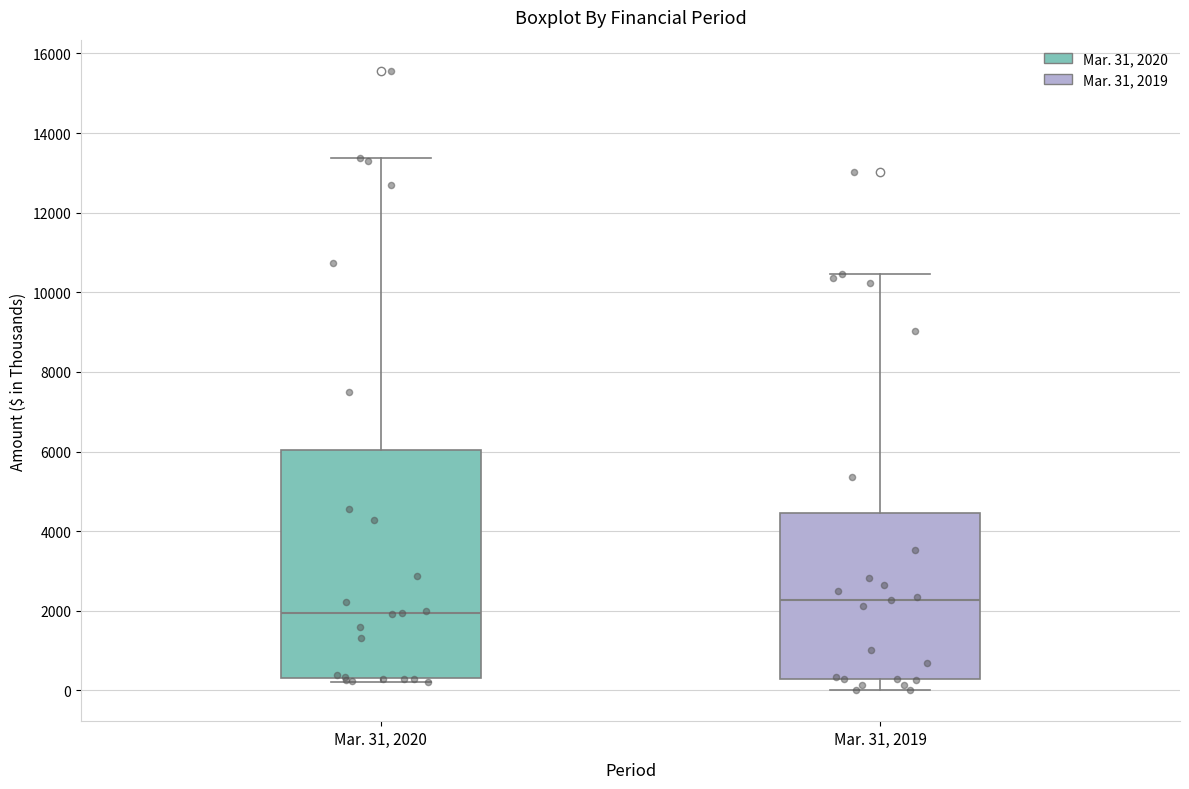

Reading left to right, read every box against the y-axis: the position of its median line, the range the box covers, and the ends of its whiskers. The values are not printed on the chart, so give them approximately, as read against the axis.

Mar. 31, 2020: median 2000, box 400 to 6000, whiskers 200 to 13400
Mar. 31, 2019: median 2200, box 200 to 4400, whiskers 0 to 10400